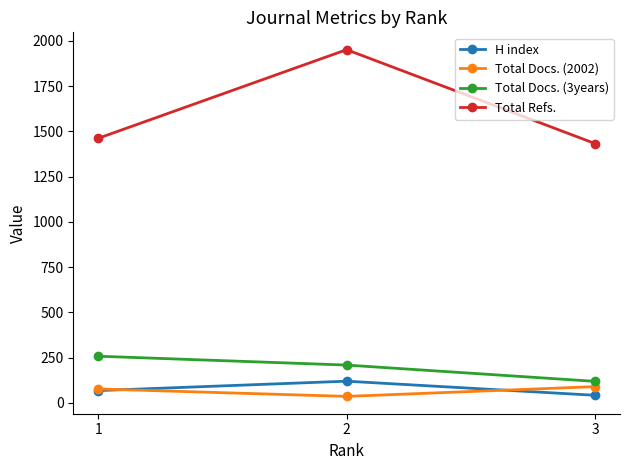

Reading left to right, extract all data points from this chart.

H index: 68	120	42
Total Docs. (2002): 77	36	90
Total Docs. (3years): 258	209	119
Total Refs.: 1462	1952	1433